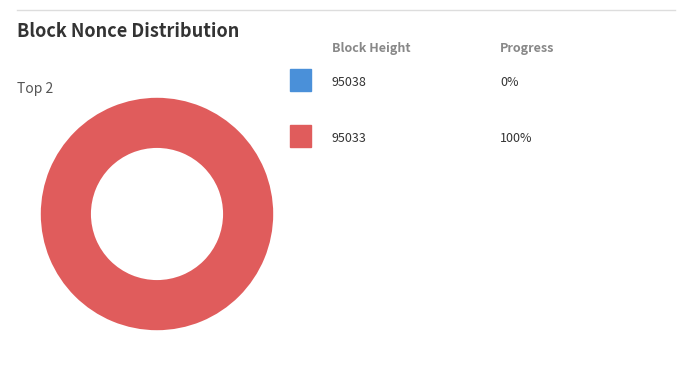

Rank the categories by value from highest to lowest.

95033, 95038